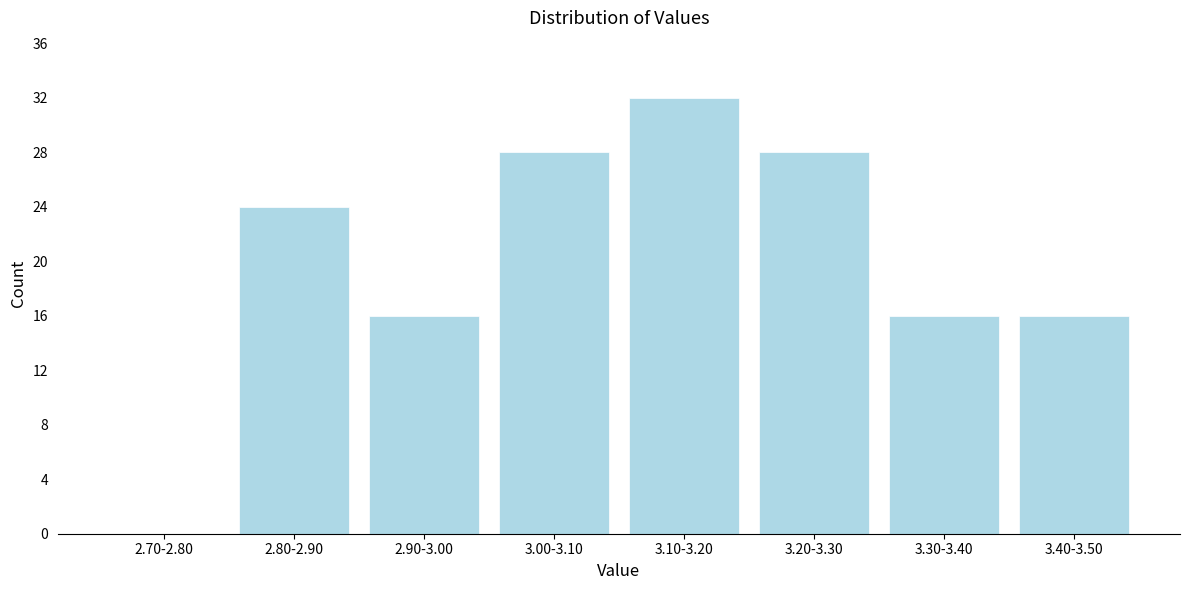

Reading right to left, extract all data points from this chart.

3.40-3.50=16	3.30-3.40=16	3.20-3.30=28	3.10-3.20=32	3.00-3.10=28	2.90-3.00=16	2.80-2.90=24	2.70-2.80=0